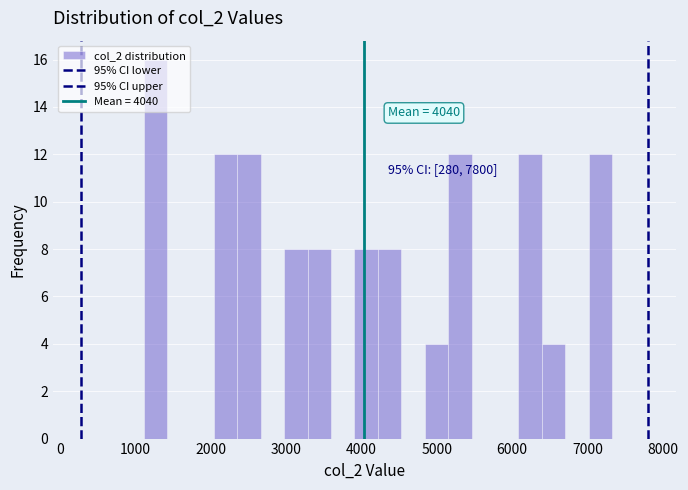

Read against the x-axis, roughly where is the centre of the tallest bar?

1300